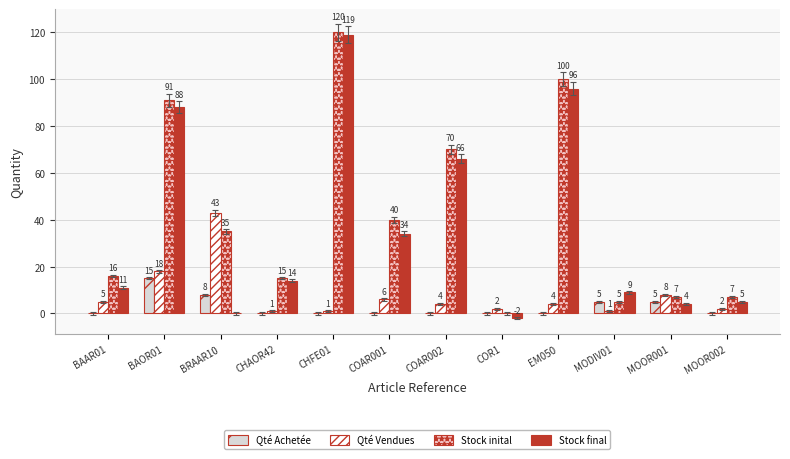

Which series changed the most between EM050 and MOOR001?

Stock inital